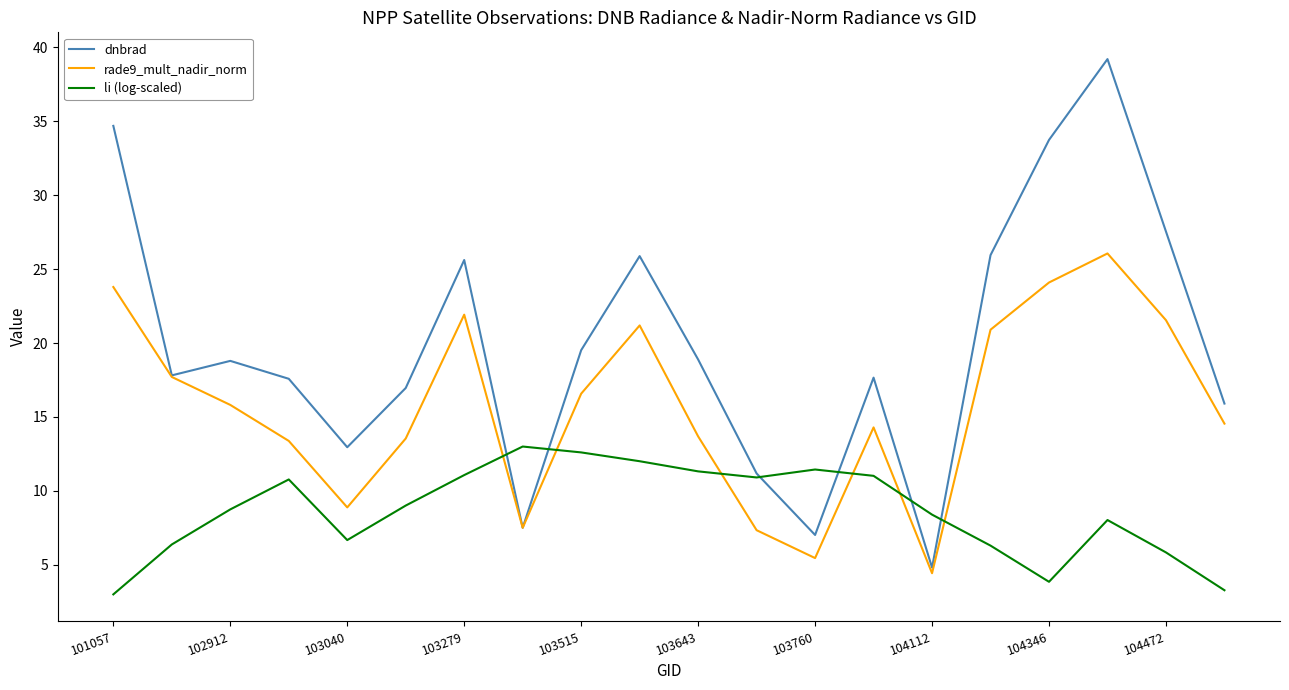

What is the maximum value for li (log-scaled)?

13.0